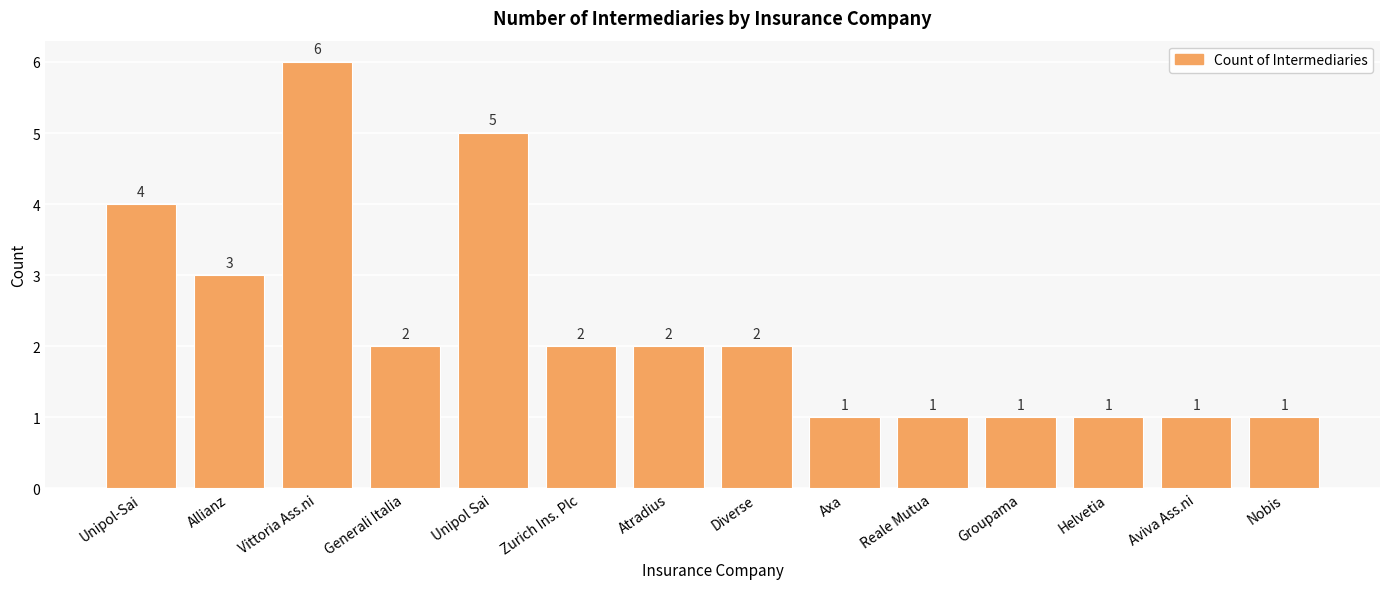

What is the greatest value displayed?

6